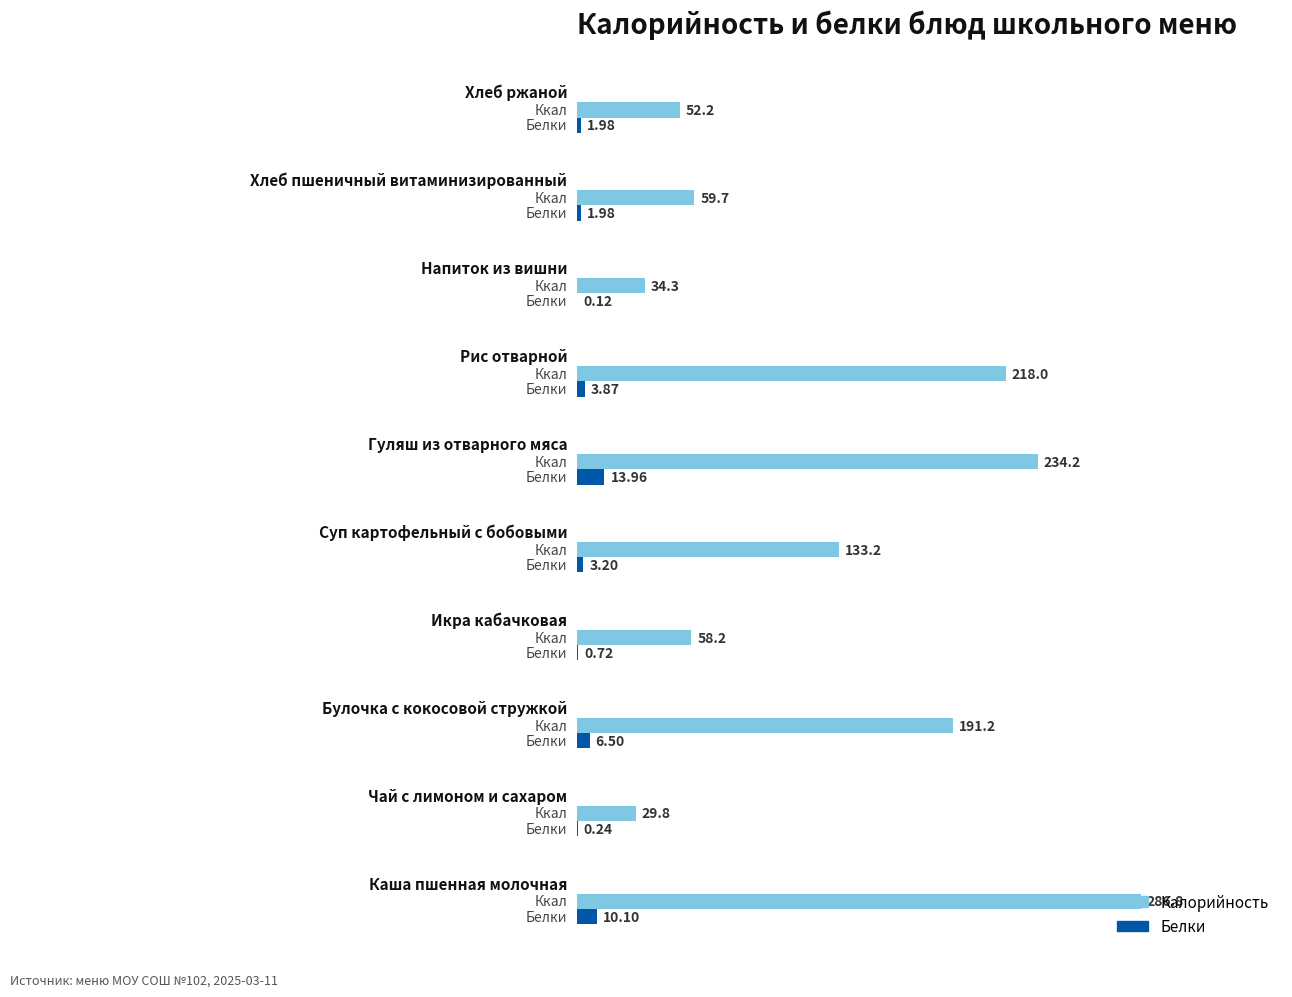

Which series has the largest total across all categories?

Калорийность